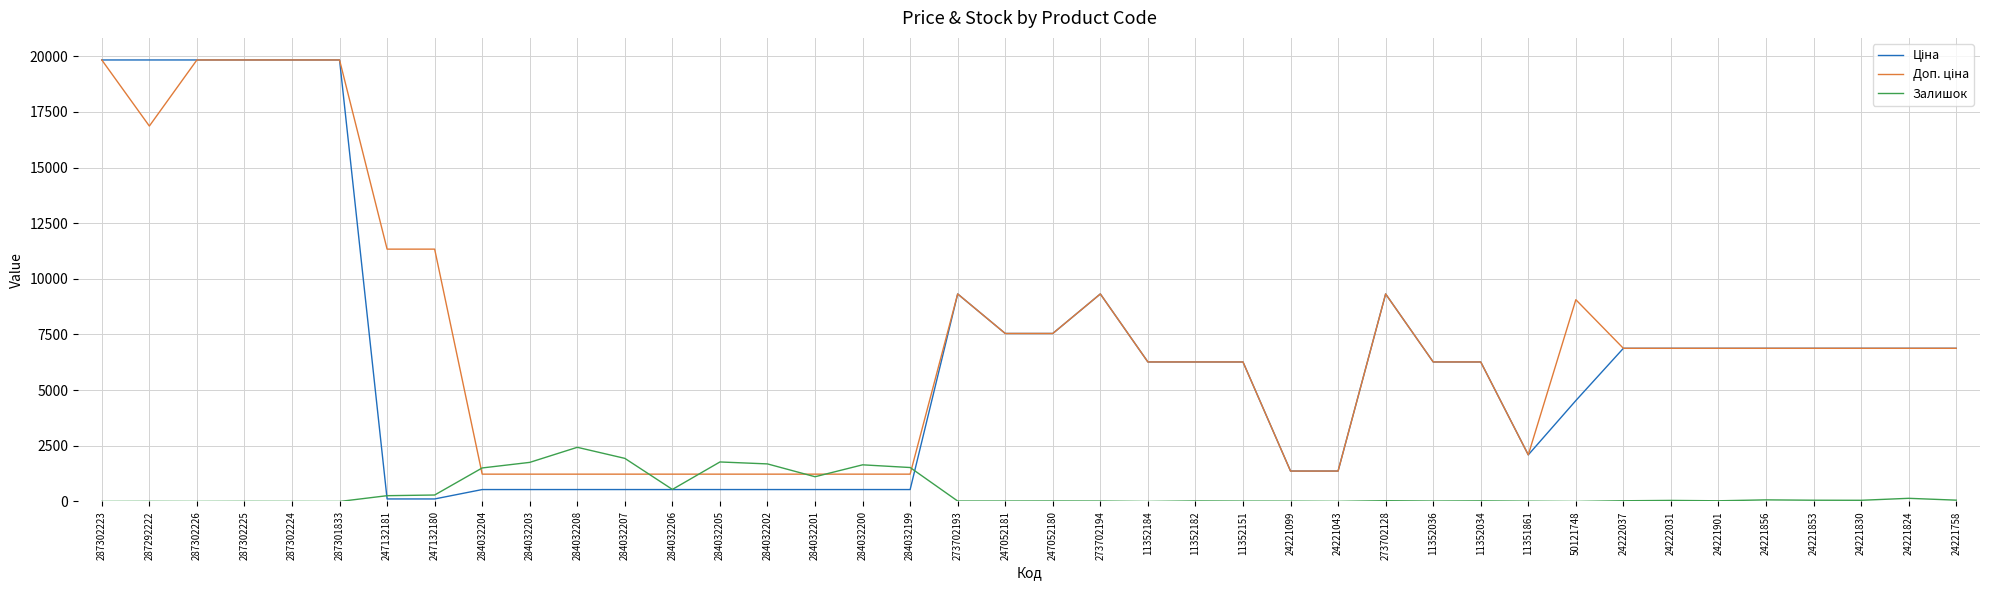

What is the maximum value shown in the chart?

19831.1